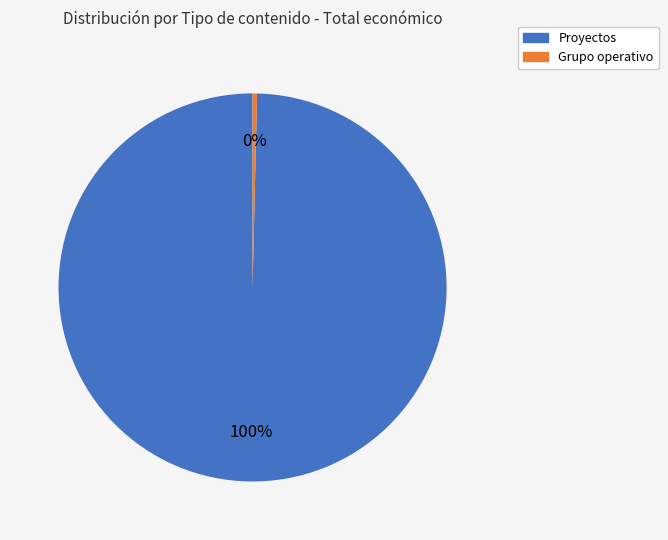

To the nearest percent, what portion does Proyectos represent?

100%